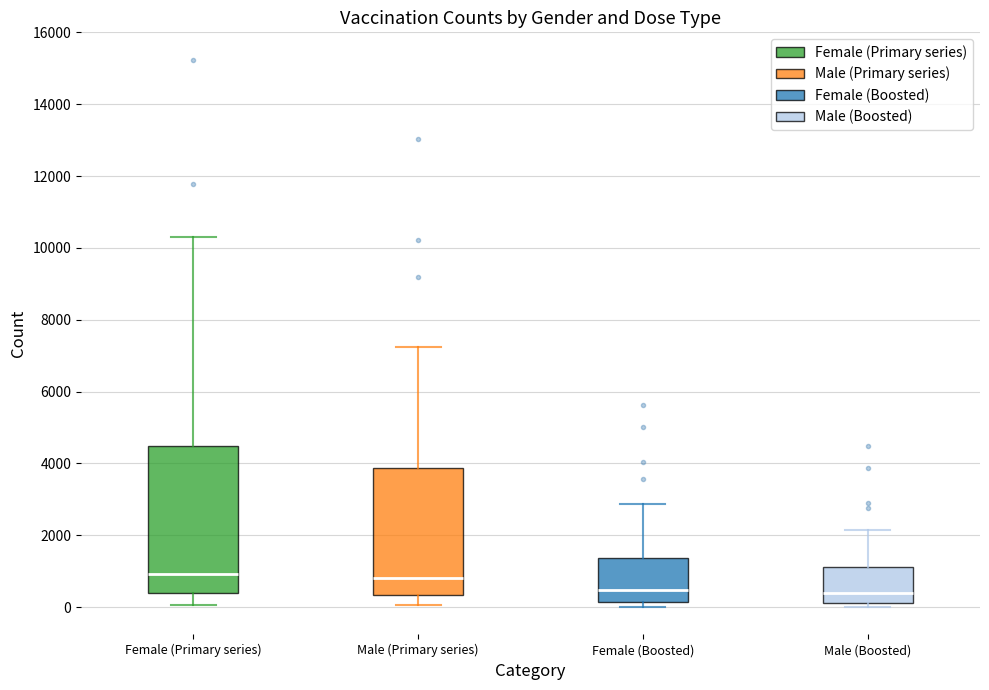

Reading left to right, read every box against the y-axis: the position of its median line, the range the box covers, and the ends of its whiskers. The values are not printed on the chart, so give them approximately, as read against the axis.

Female (Primary series): median 1000, box 400 to 4400, whiskers 0 to 10400
Male (Primary series): median 800, box 400 to 3800, whiskers 0 to 7200
Female (Boosted): median 400, box 200 to 1400, whiskers 0 to 2800
Male (Boosted): median 400, box 200 to 1200, whiskers 0 to 2200